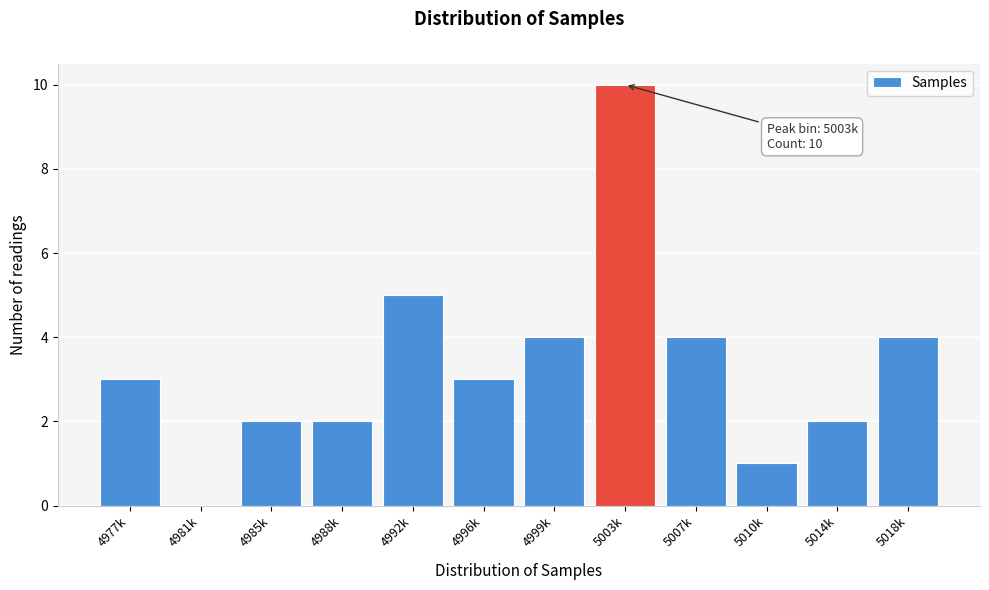

Reading left to right, list all the values displayed in this chart.

4977k=3	4981k=0	4985k=2	4988k=2	4992k=5	4996k=3	4999k=4	5003k=10	5007k=4	5010k=1	5014k=2	5018k=4